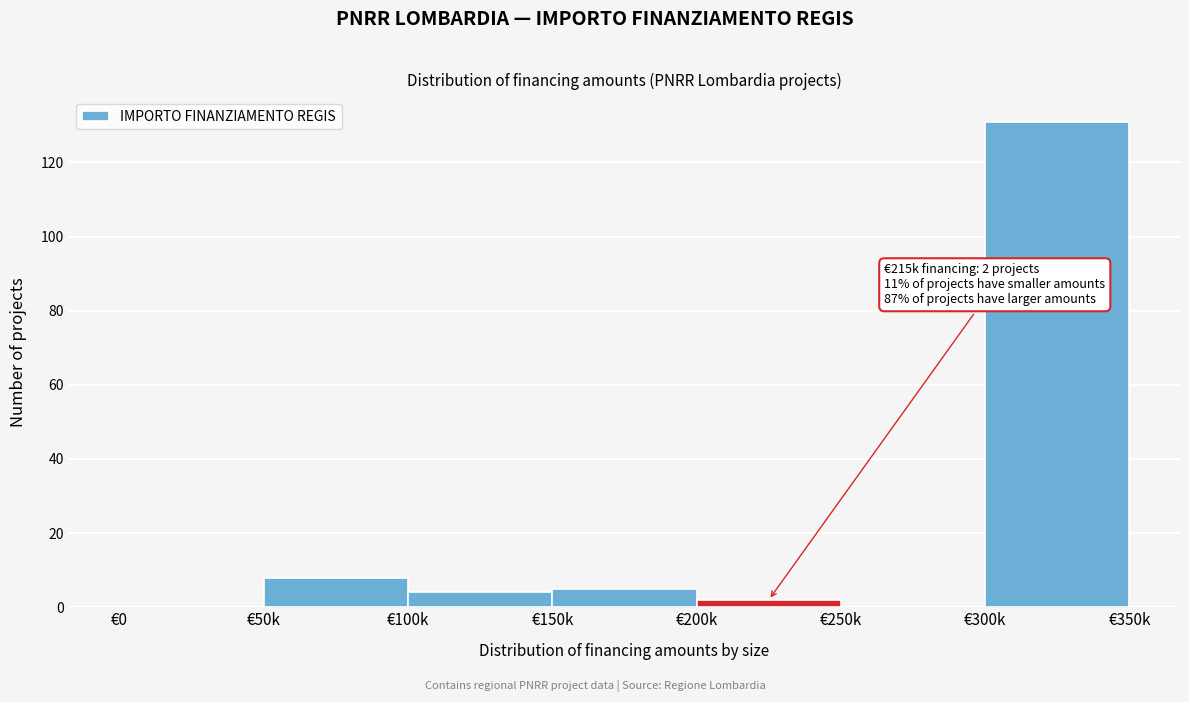

Reading left to right, extract all data points from this chart.

€0=0	€50k=8	€100k=4	€150k=5	€200k=2	€250k=0	€300k=131